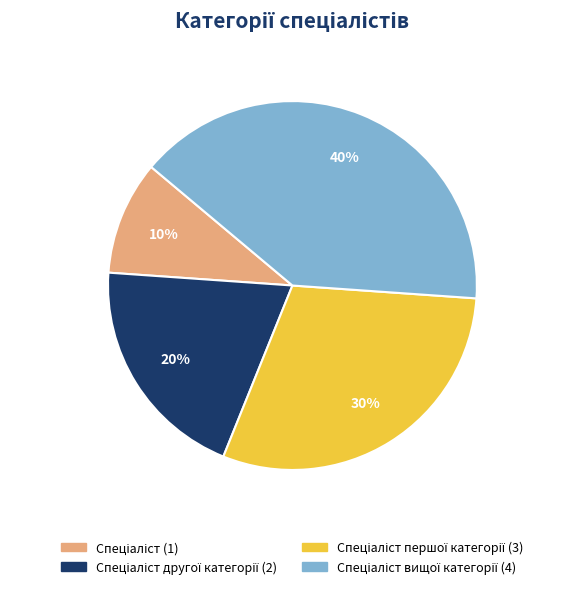

To the nearest percent, what is the difference between the largest and smallest slice percentages?

30%